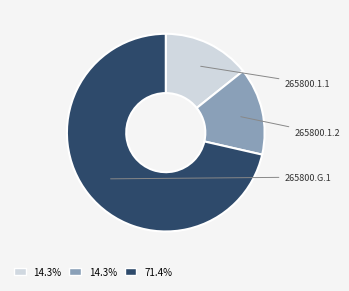

Is there any slice that represents more than half of the pie?

Yes